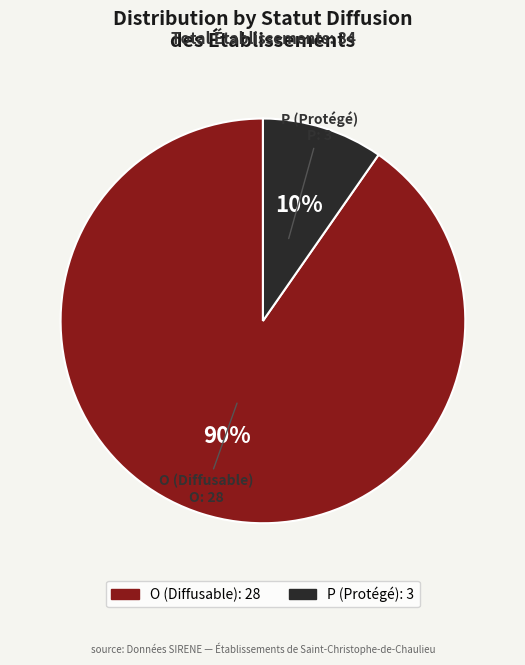

Which category has the biggest portion of the pie?

O